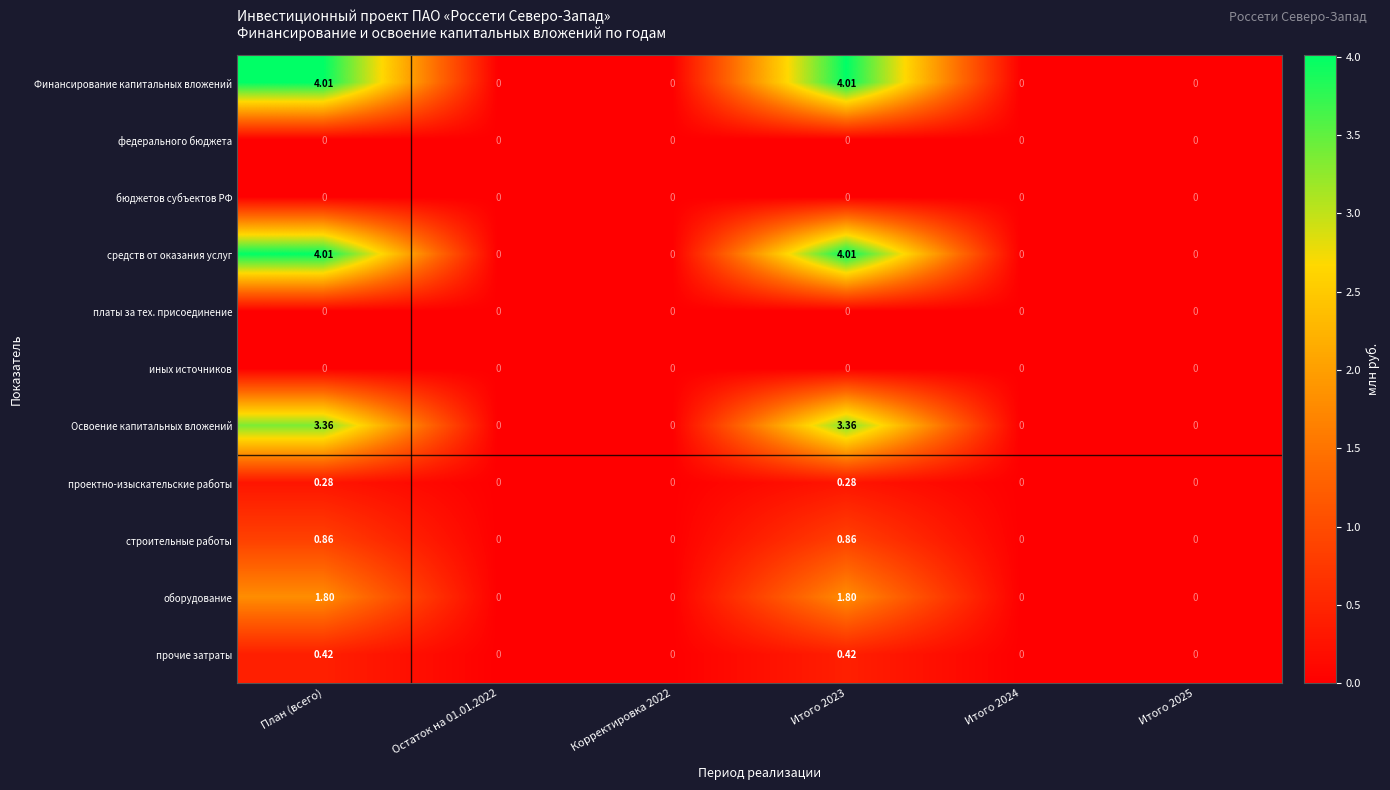

How many positive values does the оборудование series have?

2